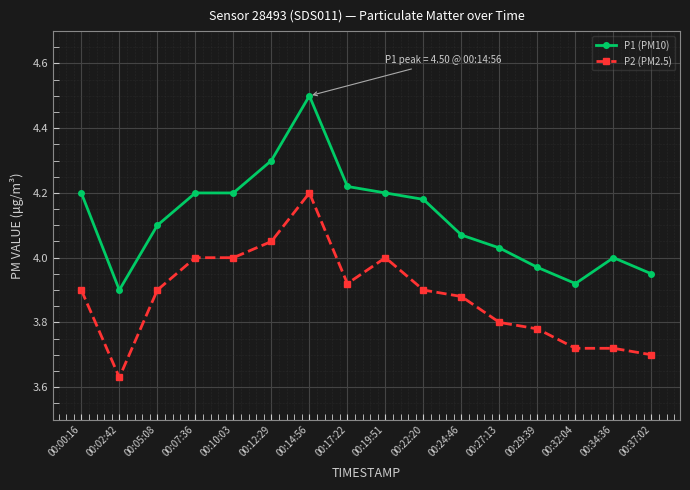

True or false: P1 (PM10) and P2 (PM2.5) cross at least once.

False